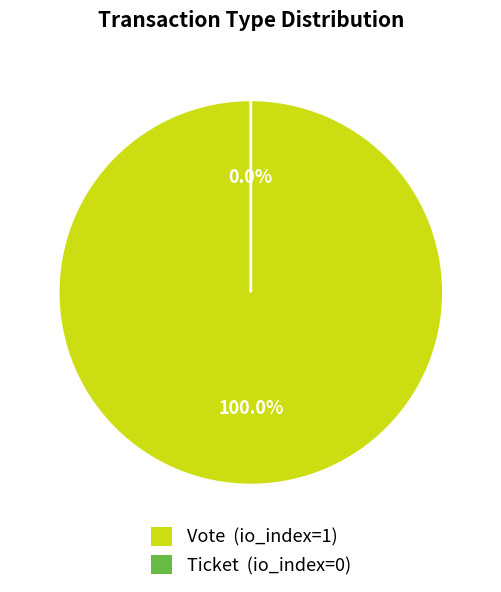

The Ticket slice represents 1% of the pie. True or false?

False